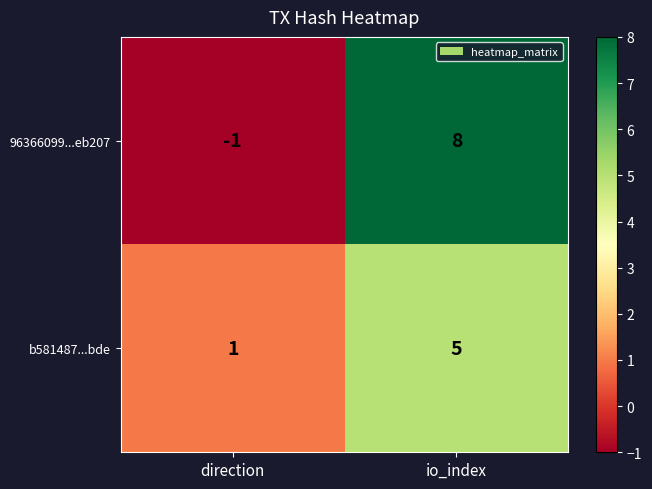

How many data points does each series have?

2